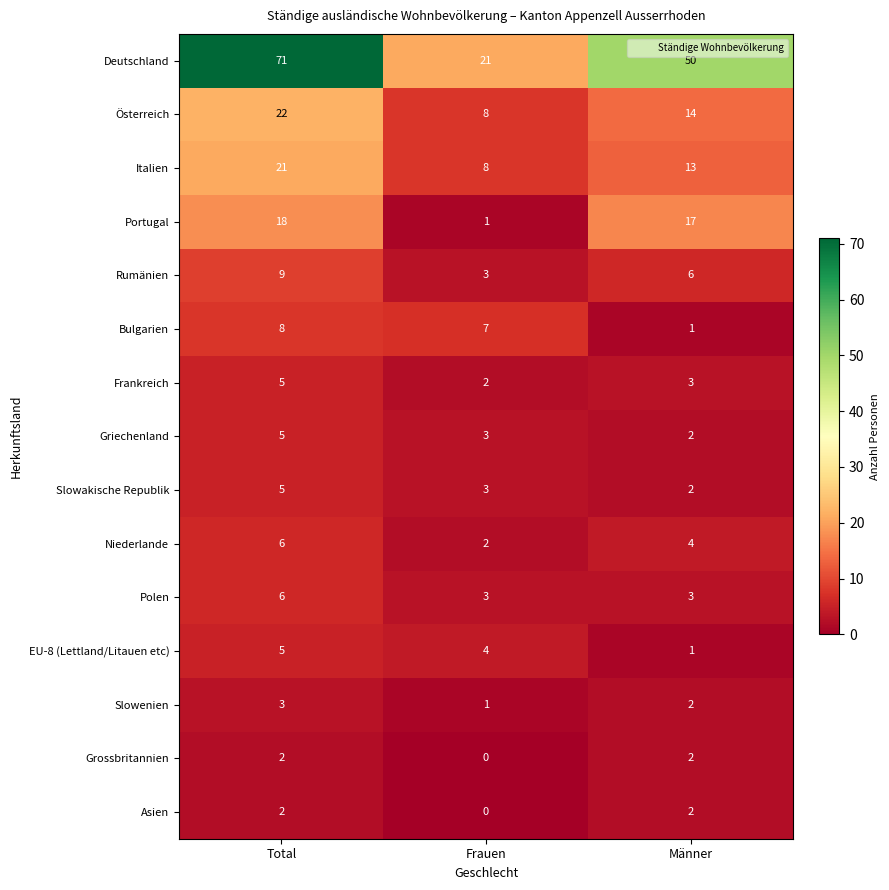

At which category is the sum across all series the highest?

Total